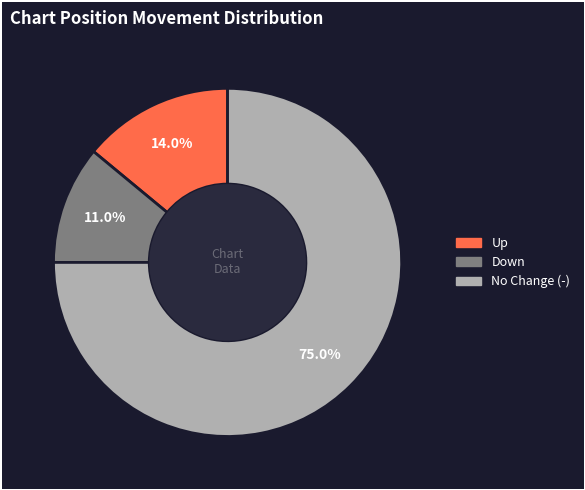

Does any single category account for the majority?

Yes